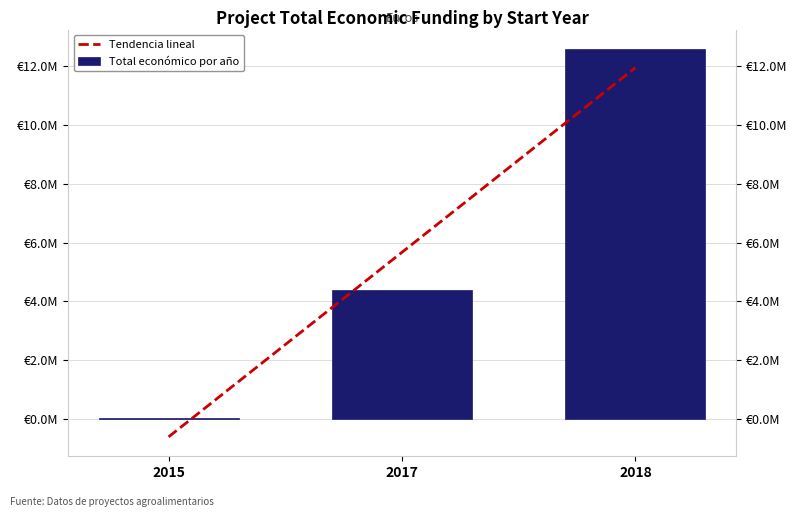

What is the sum of all Total económico por año values?

17.0